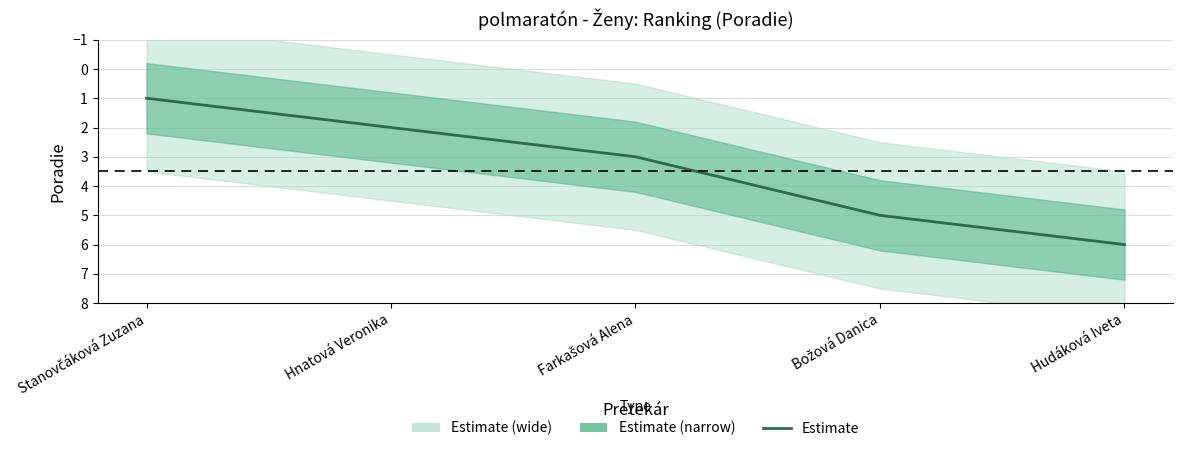

What is the label of the 4th point from the right?

Hnatová Veronika